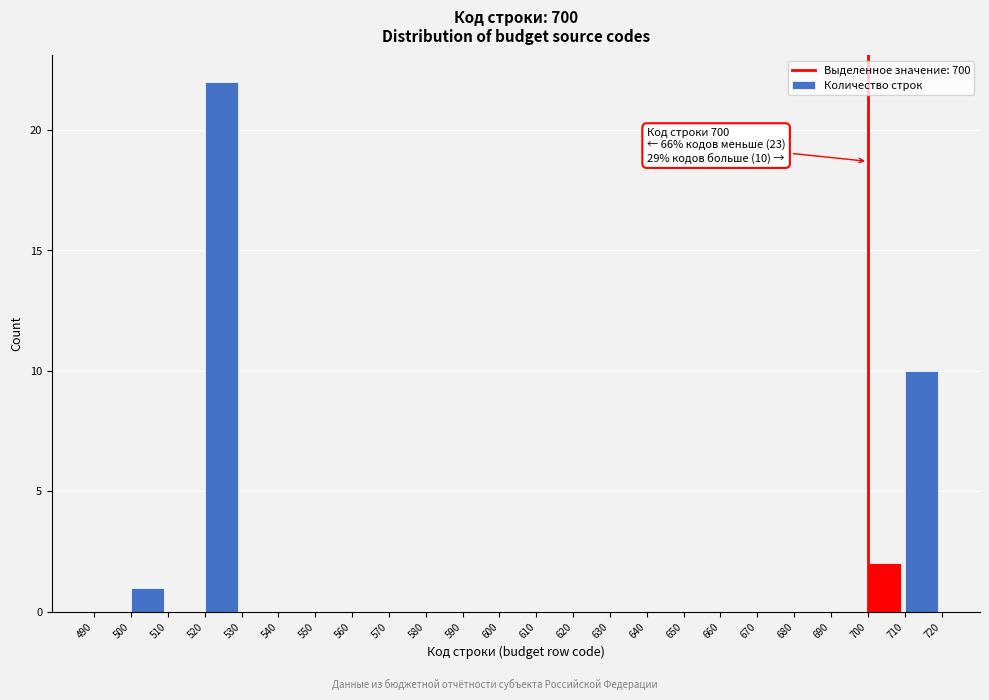

Which range on the x-axis has the tallest bar?

520 to 530